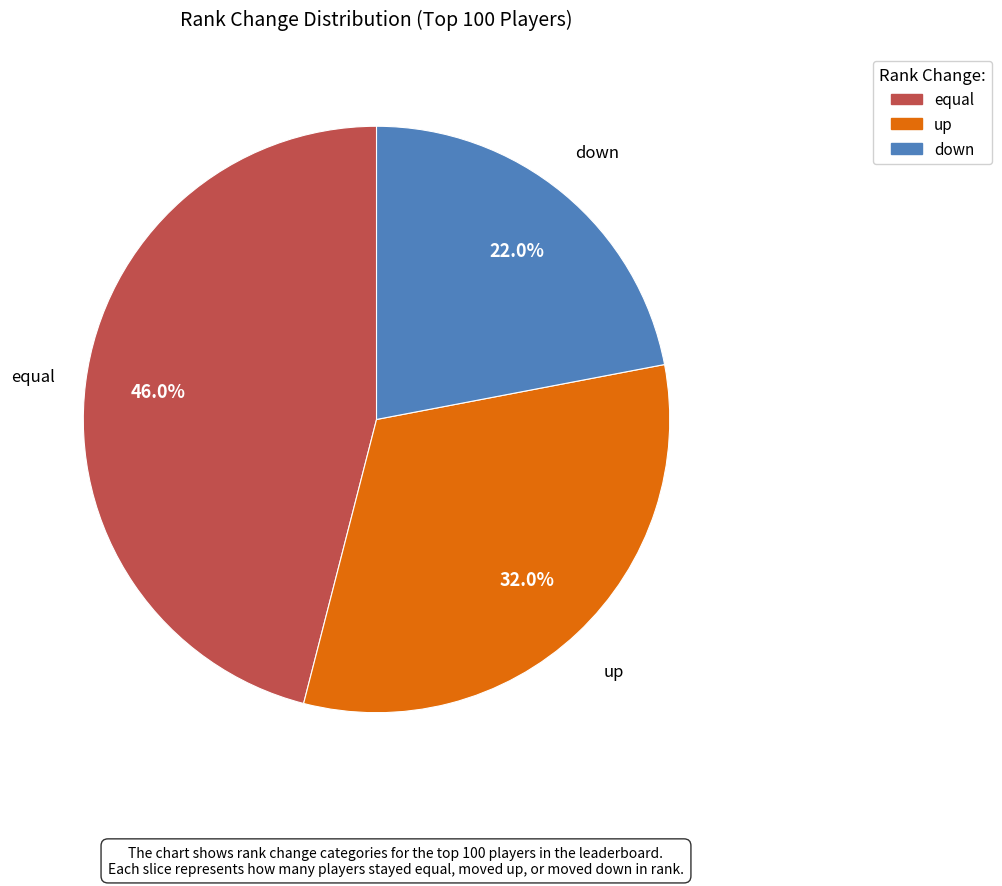

Does down account for over 50% of the chart?

No